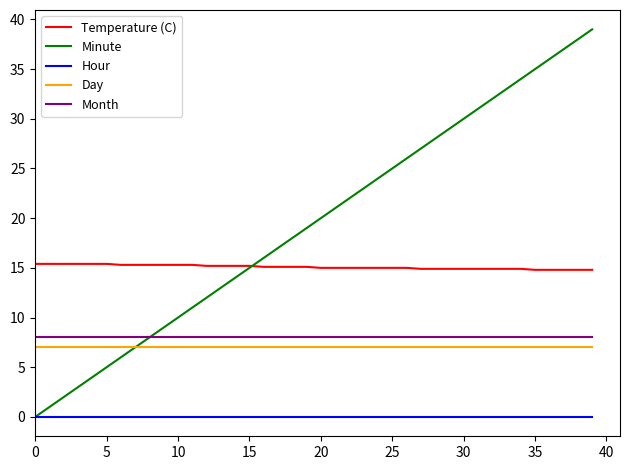

How many categories are shown in the chart?

40